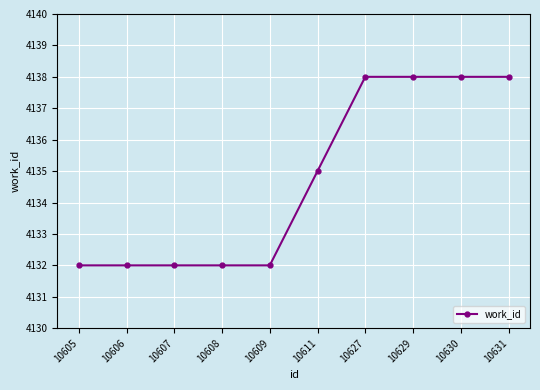

What is the value of the 1st point from the left?

4132